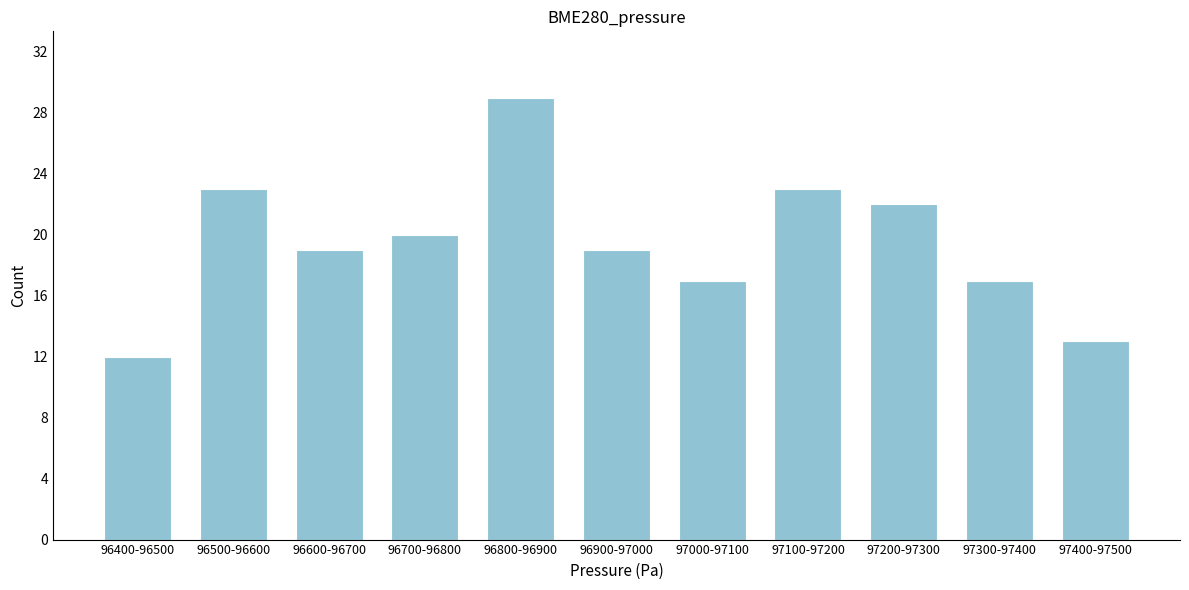

Reading right to left, transcribe all the data shown in this chart.

97400-97500=13	97300-97400=17	97200-97300=22	97100-97200=23	97000-97100=17	96900-97000=19	96800-96900=29	96700-96800=20	96600-96700=19	96500-96600=23	96400-96500=12